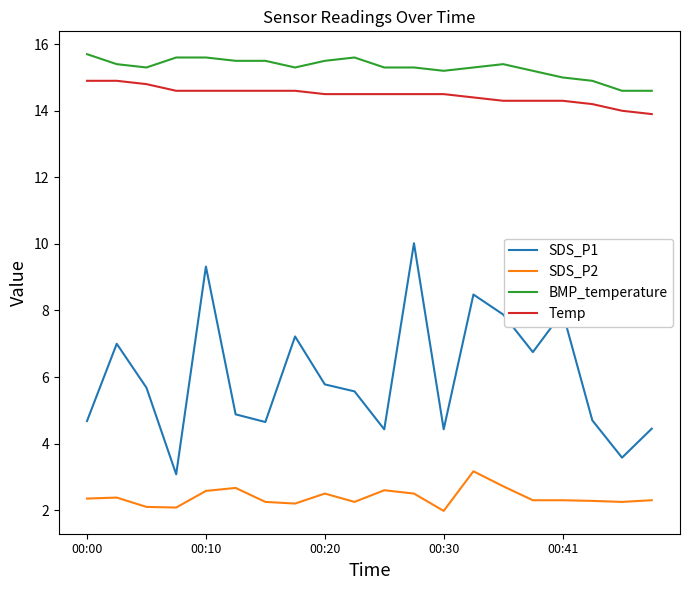

How many distinct data groups are displayed?

4